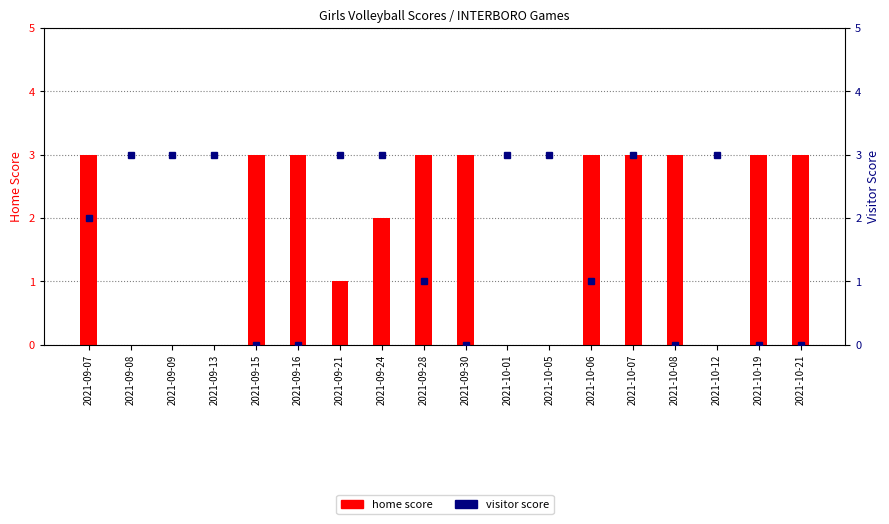

How many groups of bars are there?

18